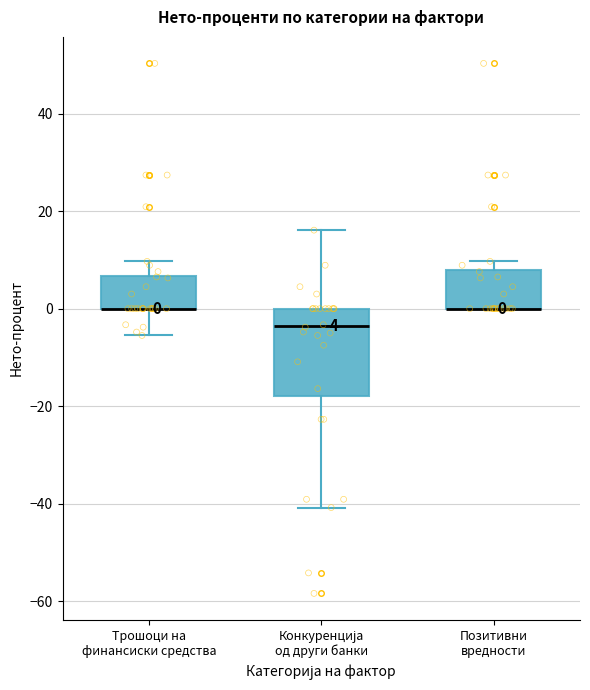

Which box is the tallest, from its lower edge to its upper edge?

Конкуренција од други банки